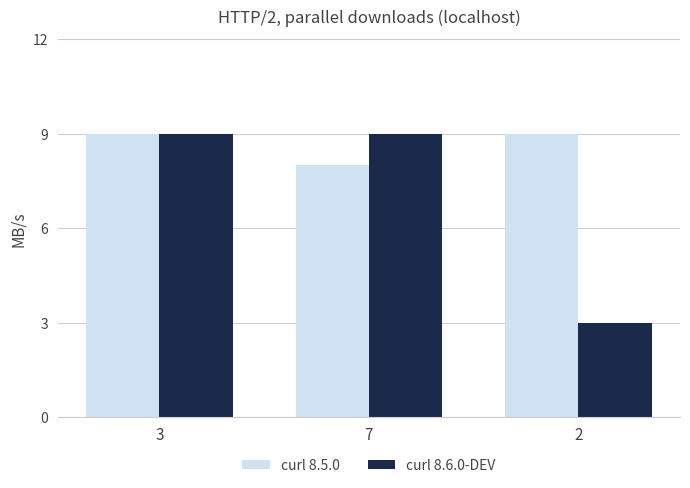

What are all the series names shown in the legend?

curl 8.5.0, curl 8.6.0-DEV